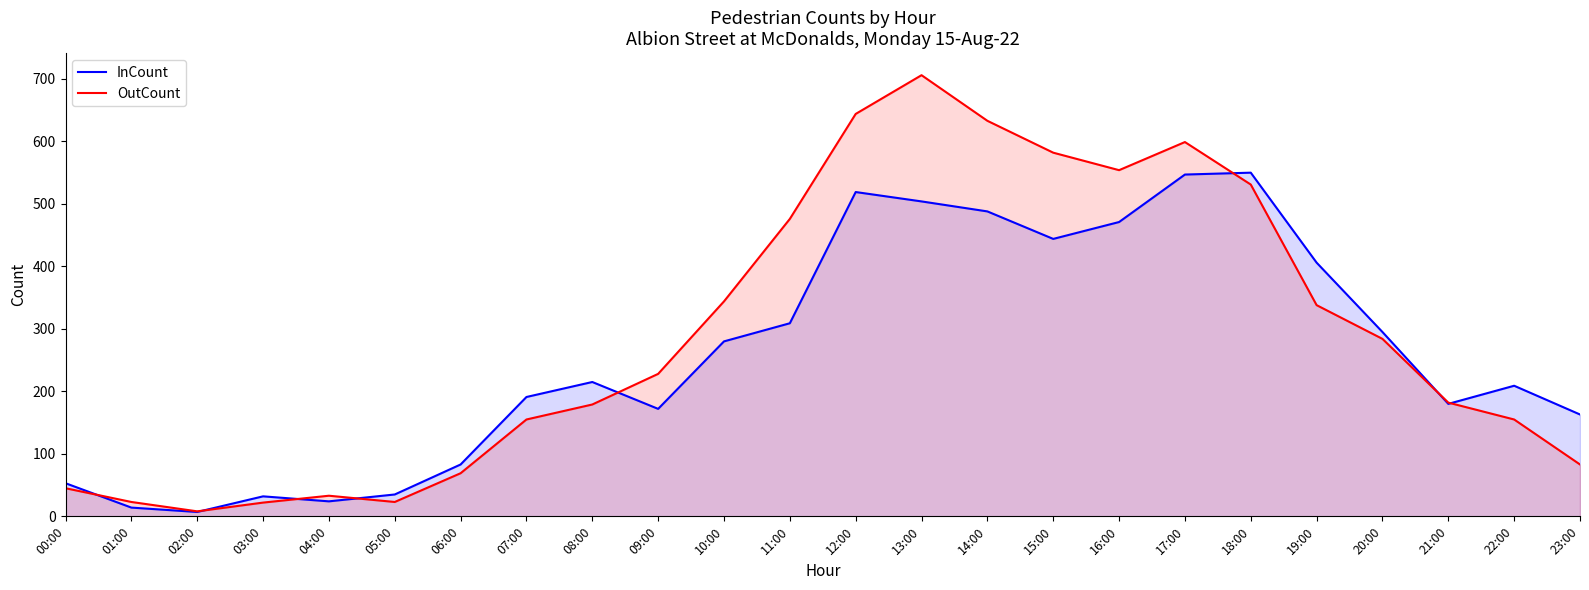

Which category has the lowest value in the OutCount series?

02:00